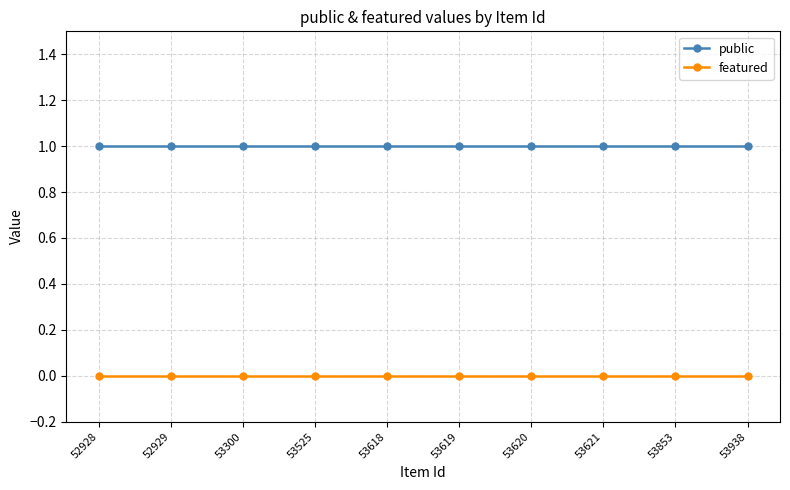

Rank the series by their maximum value, from lowest to highest.

featured, public